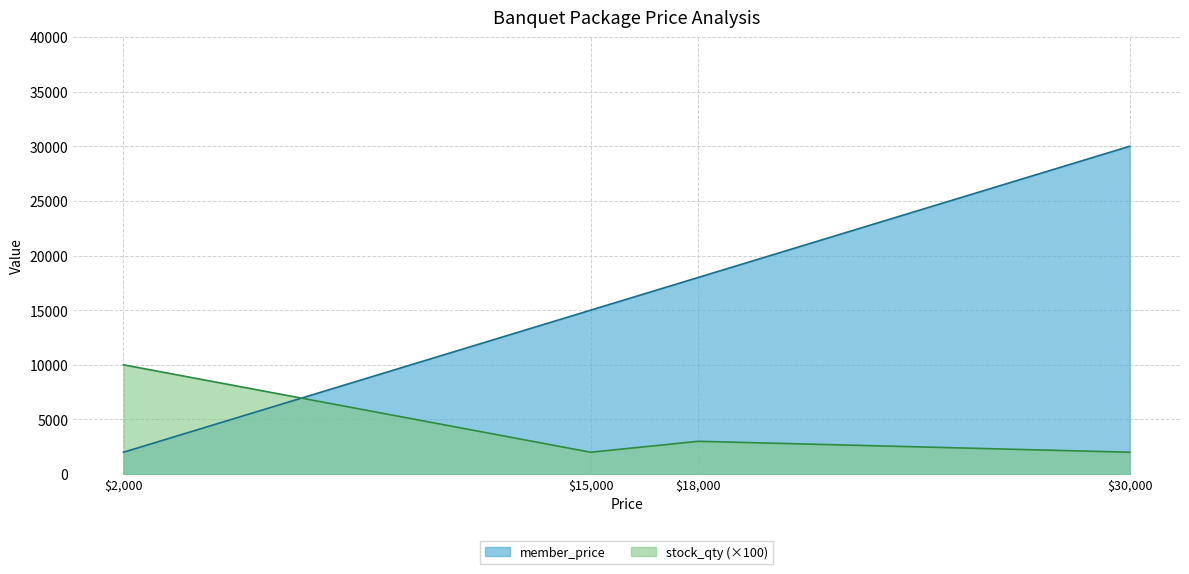

What is the spread (max minus min) of values at 2000?

1900